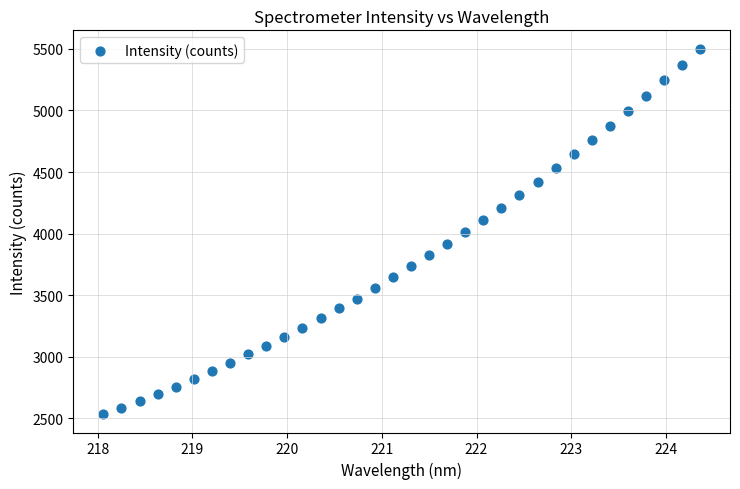

What is the range of Y values (max minus min)?

2968.3